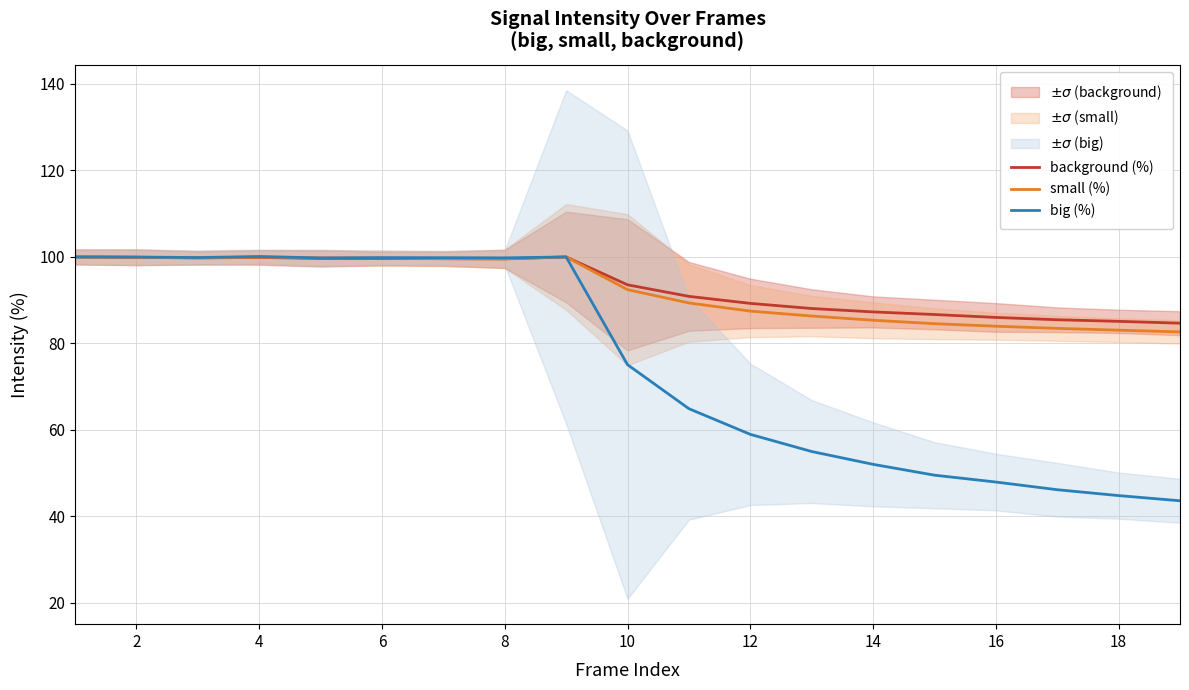

What is the lowest value of the big (%) series?

43.6